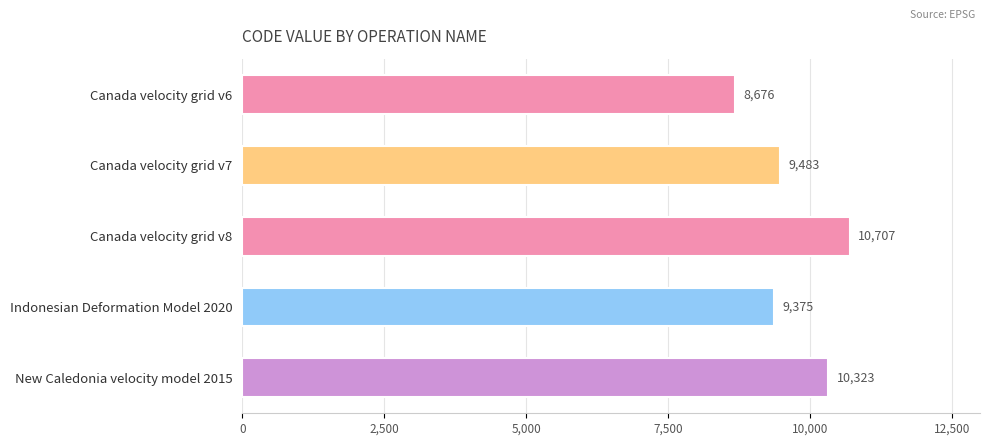

Reading top to bottom, extract all data points from this chart.

8676	9483	10707	9375	10323